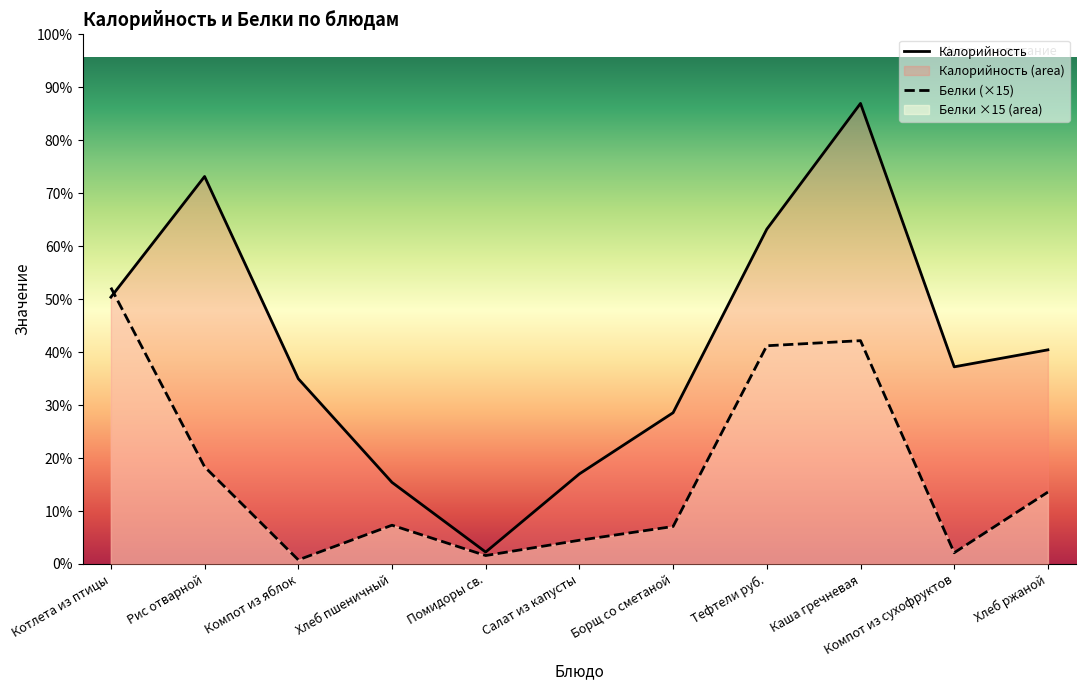

True or false: Калорийность and Белки cross at least once.

True